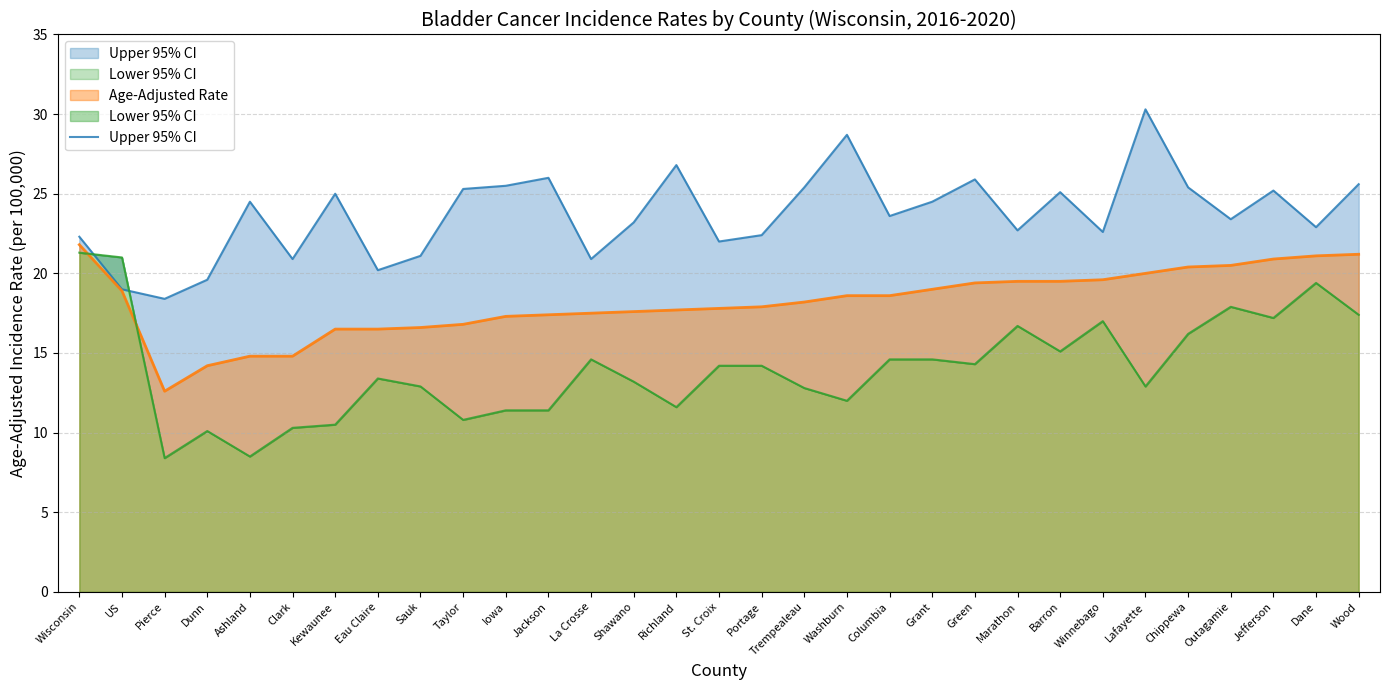

How many categories are shown in the chart?

31